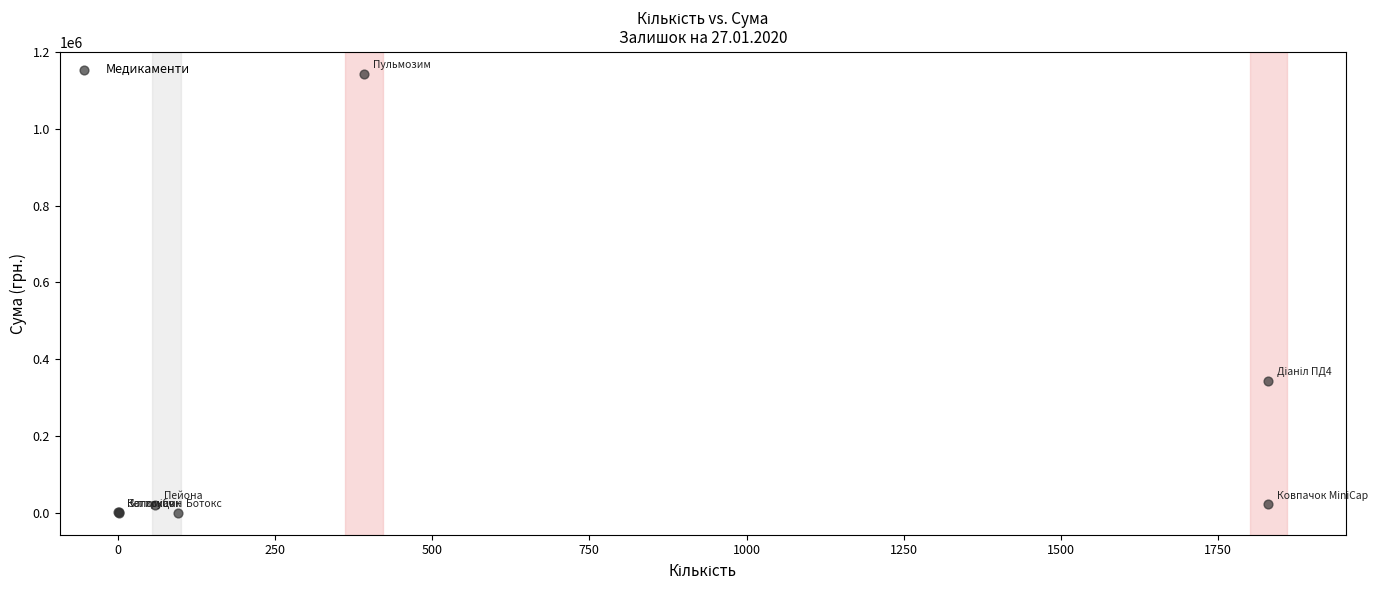

What Y value in the scatter plot is closest to 571723?

343637.4